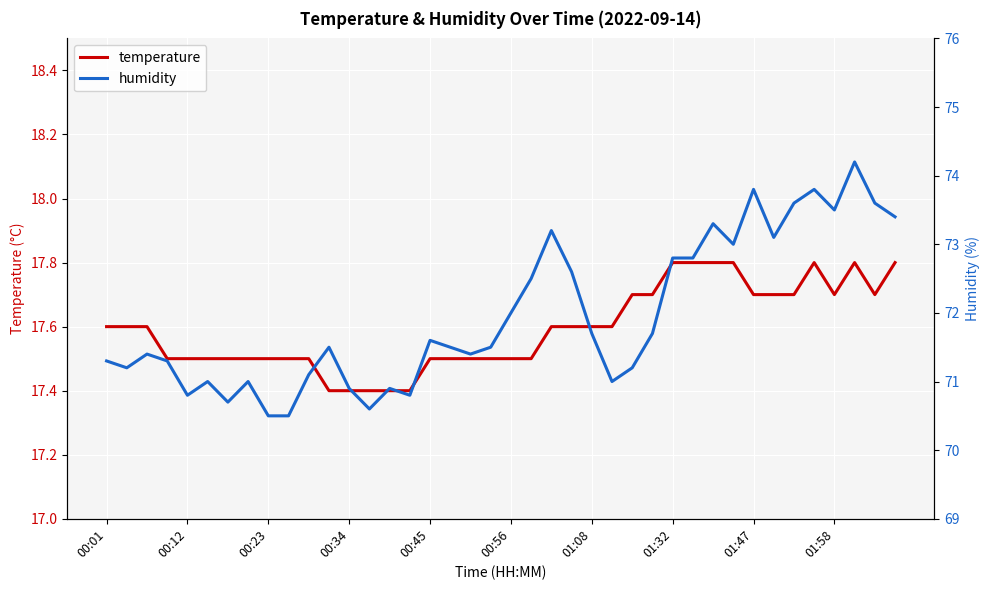

What are all the series names shown in the legend?

temperature, humidity